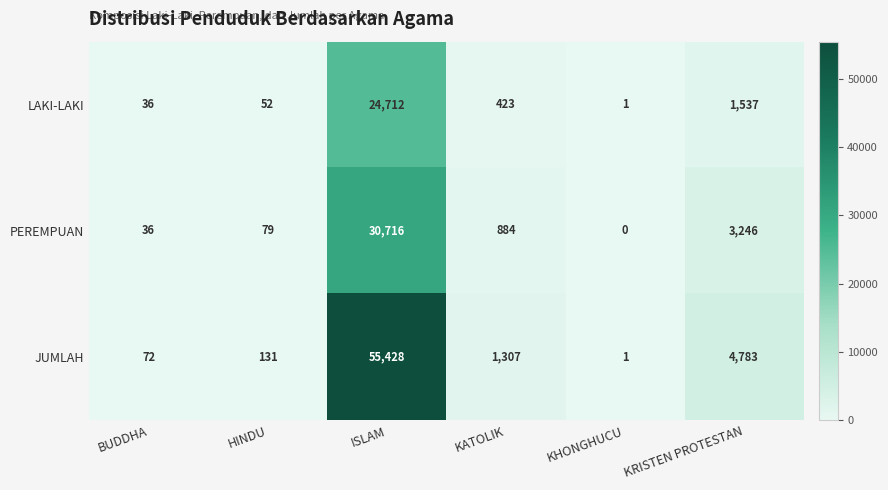

Which series has the largest range (max minus min)?

JUMLAH